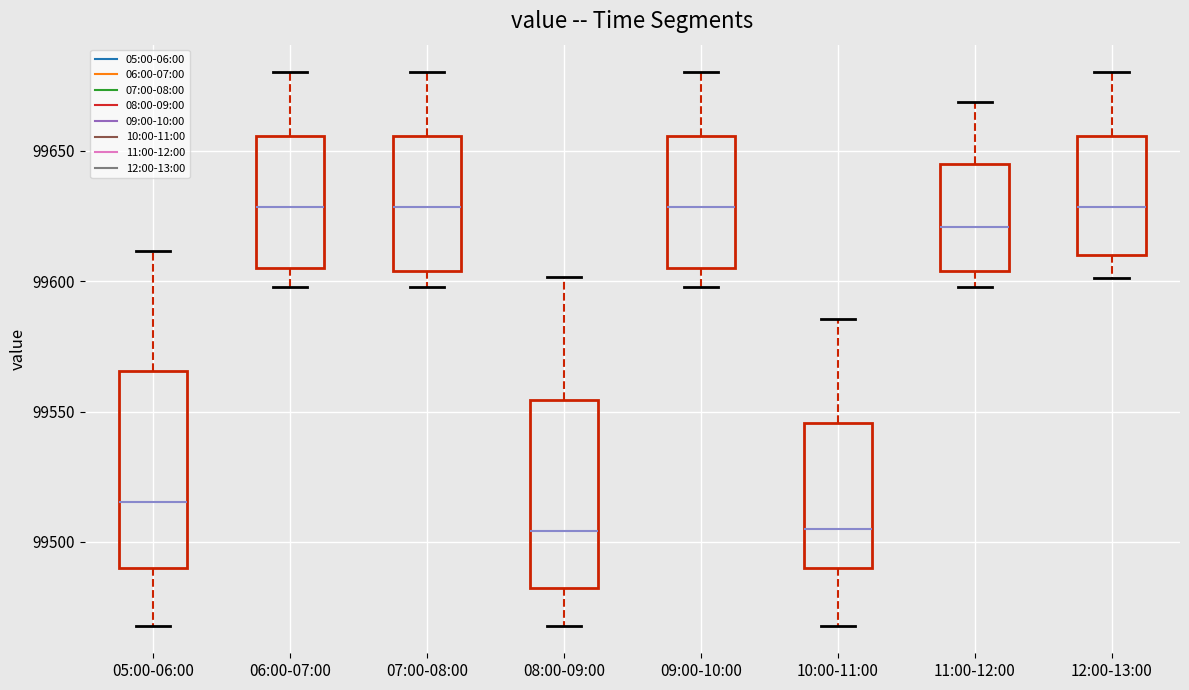

Reading left to right, read every box against the y-axis: the position of its median line, the range the box covers, and the ends of its whiskers. The values are not printed on the chart, so give them approximately, as read against the axis.

05:00-06:00: median 99515, box 99490 to 99565, whiskers 99470 to 99610
06:00-07:00: median 99630, box 99605 to 99655, whiskers 99600 to 99680
07:00-08:00: median 99630, box 99605 to 99655, whiskers 99600 to 99680
08:00-09:00: median 99505, box 99480 to 99555, whiskers 99470 to 99600
09:00-10:00: median 99630, box 99605 to 99655, whiskers 99600 to 99680
10:00-11:00: median 99505, box 99490 to 99545, whiskers 99470 to 99585
11:00-12:00: median 99620, box 99605 to 99645, whiskers 99600 to 99670
12:00-13:00: median 99630, box 99610 to 99655, whiskers 99600 to 99680